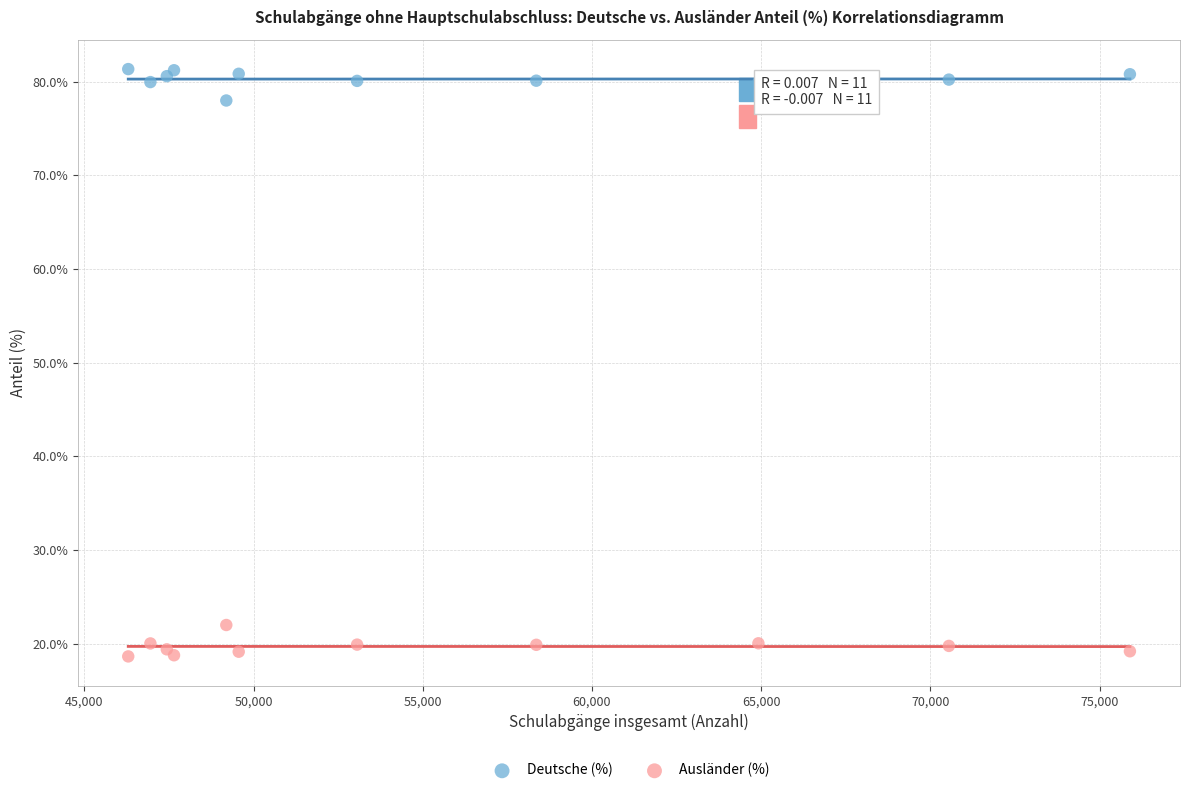

Which series contains the highest Y value?

Deutsche (%)